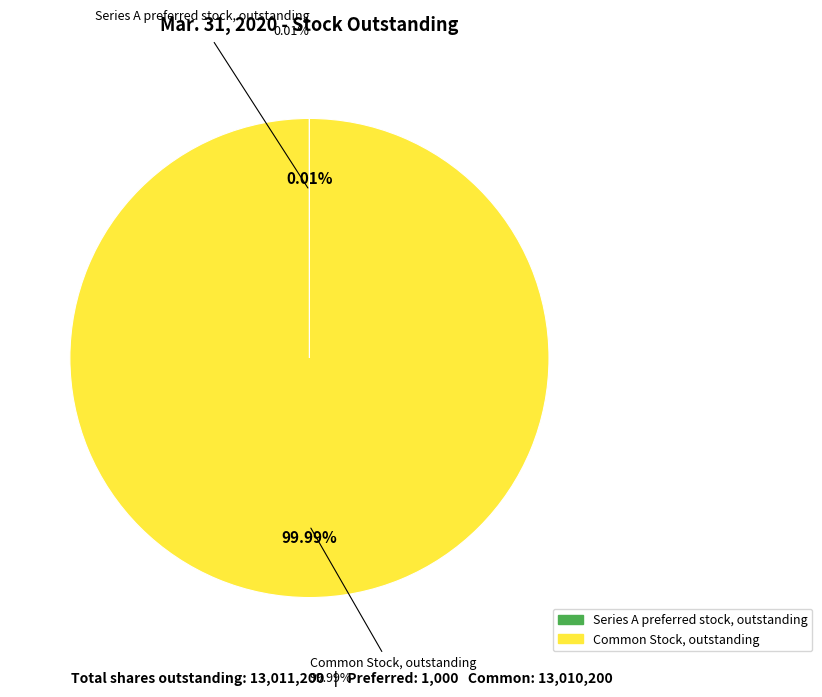

What percentage do Common Stock, outstanding and Series A preferred stock, outstanding together represent?

100.0%